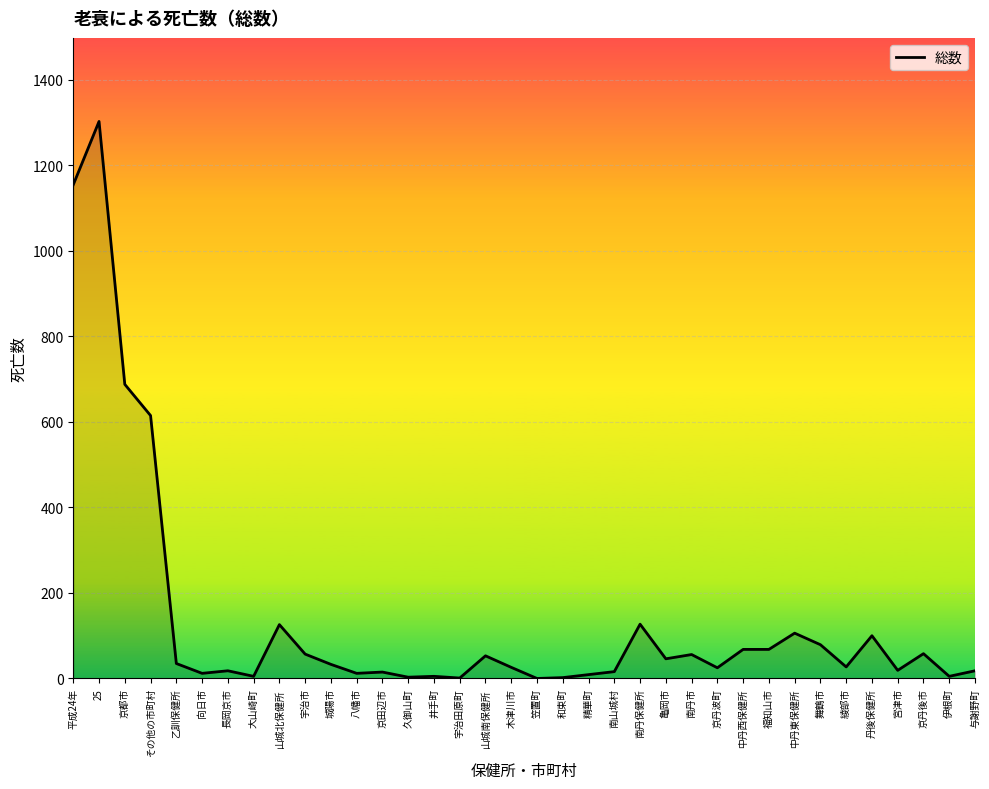

Does the chart have visible grid lines?

Yes